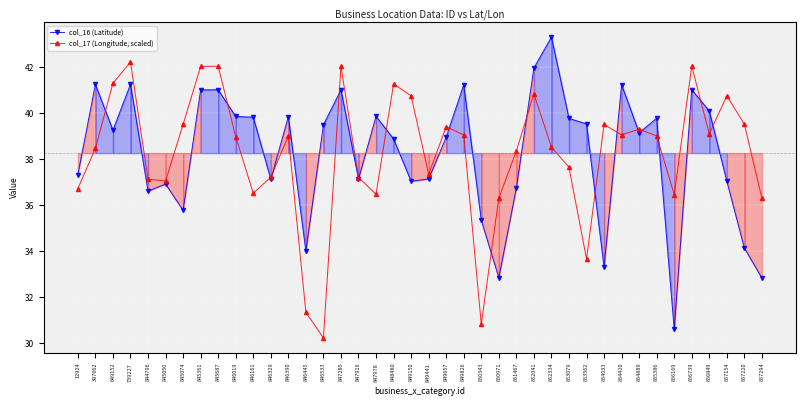

Which series has the largest range (max minus min)?

col_16 (Latitude)